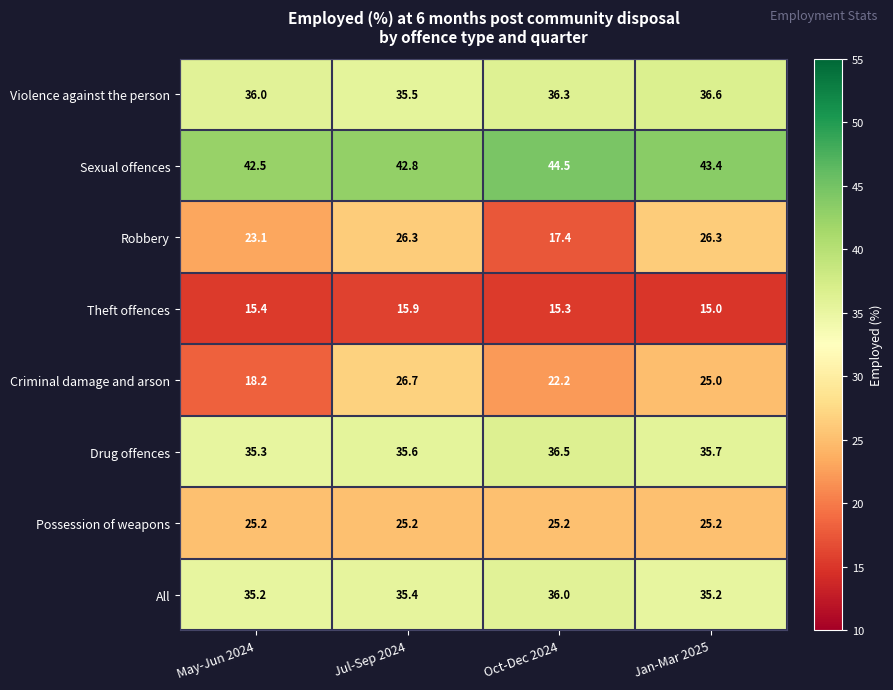

What is the average value of the All series?

35.5